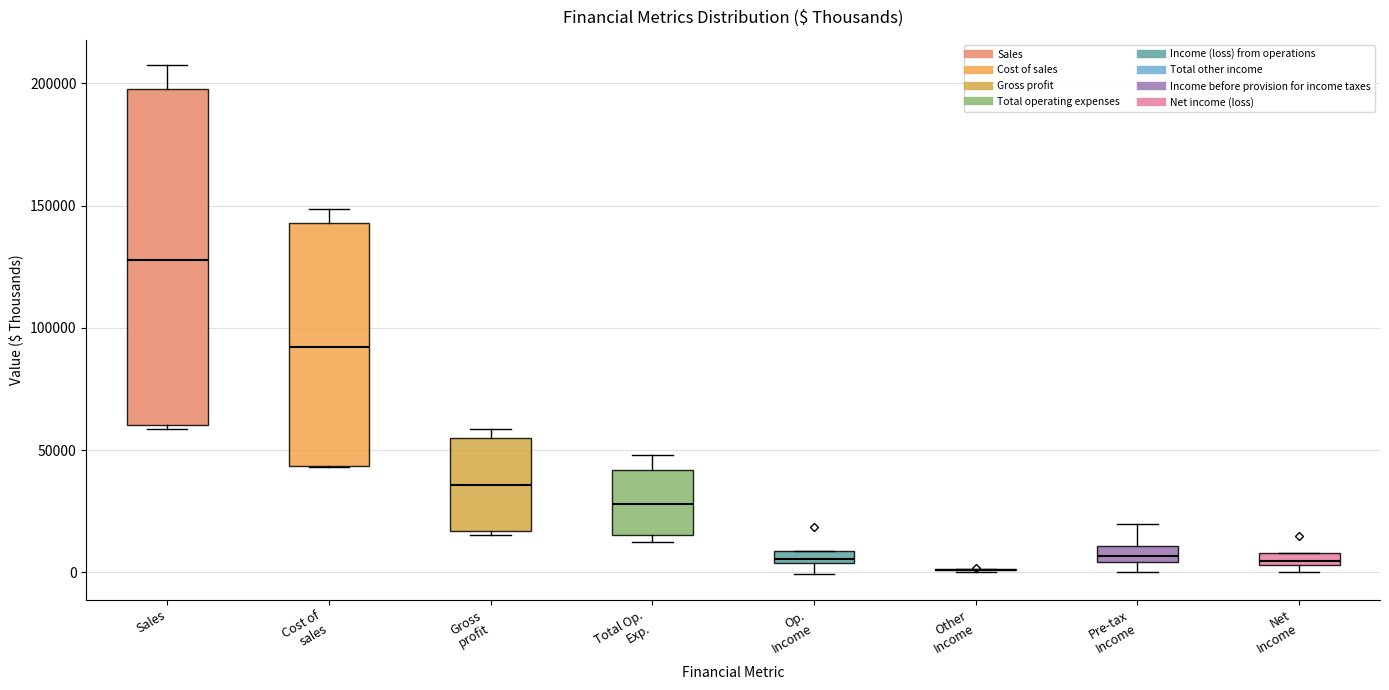

Where is the upper edge of the box for Sales on the y-axis? The values are not printed on the chart, so give them approximately, as read against the axis.

200000